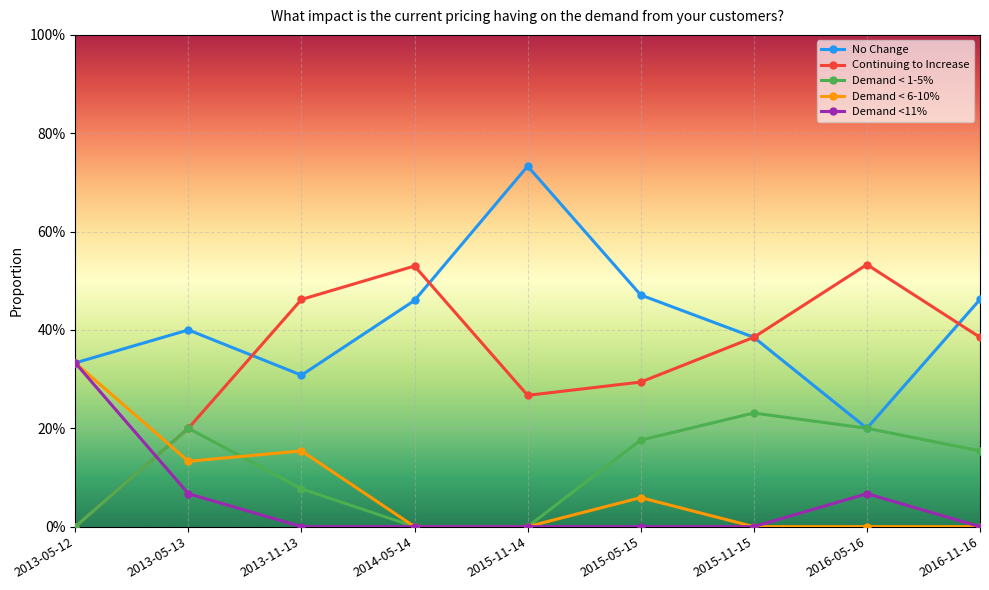

Which label corresponds to the smallest value in the chart?

2013-05-12